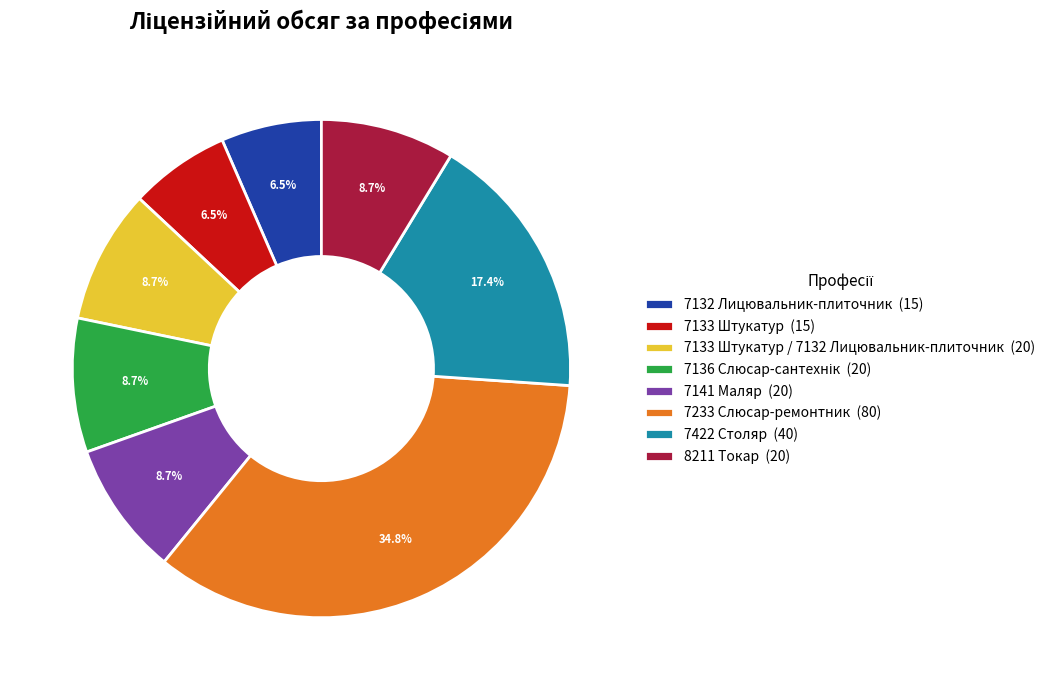

What is the total percentage of 7133 Штукатур (15) and 7233 Слюсар-ремонтник (80)?

41.3%